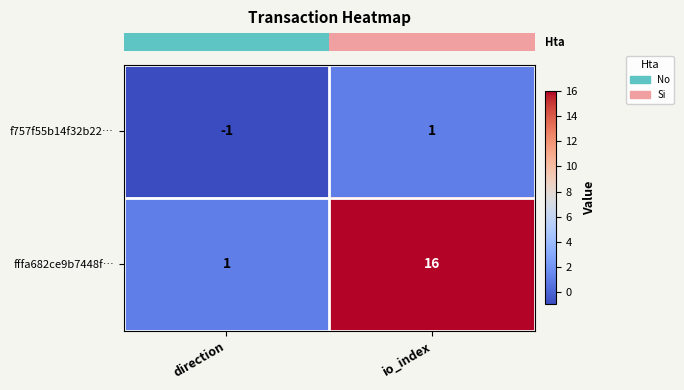

True or false: fffa682ce9b7448f… has a value of 16 at io_index.

True